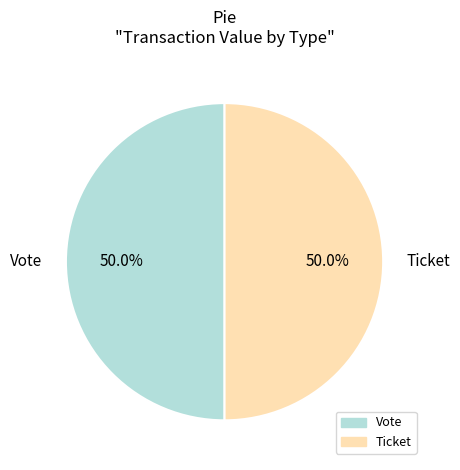

How many segments does this pie chart have?

2